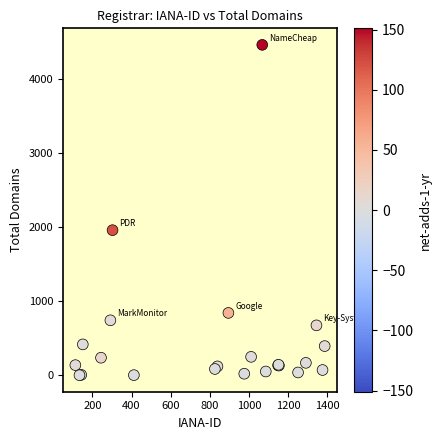

What Y value in the scatter plot is closest to 2231?

1959